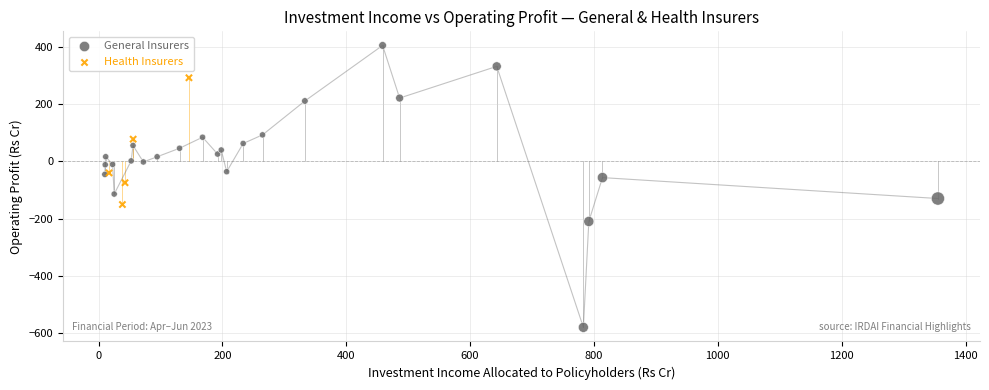

Which series contains the lowest Y value?

General Insurers